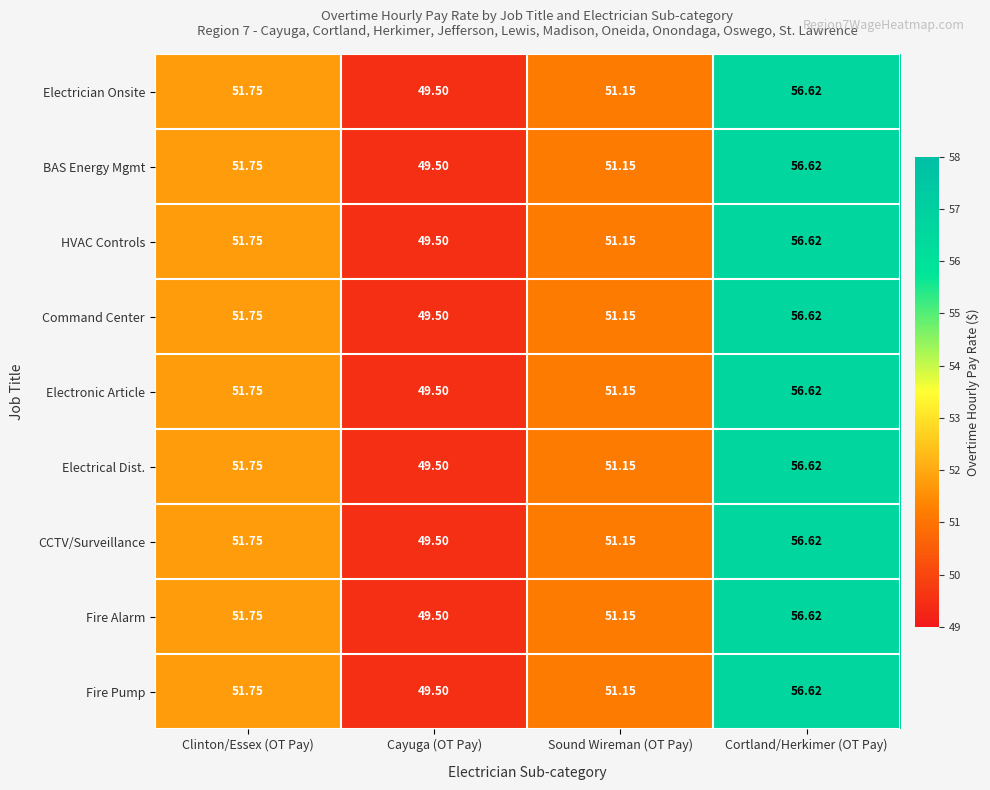

At which label does Command Center first exceed 51?

Clinton/Essex (OT Pay)